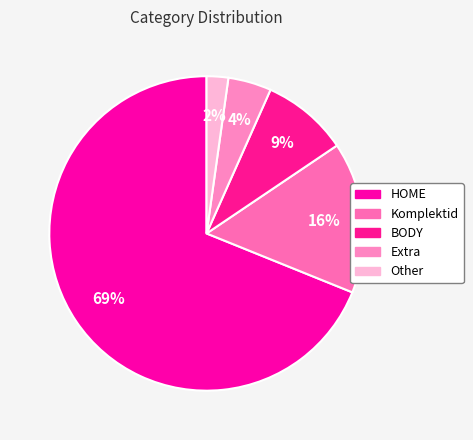

Count the number of slices in the pie.

5